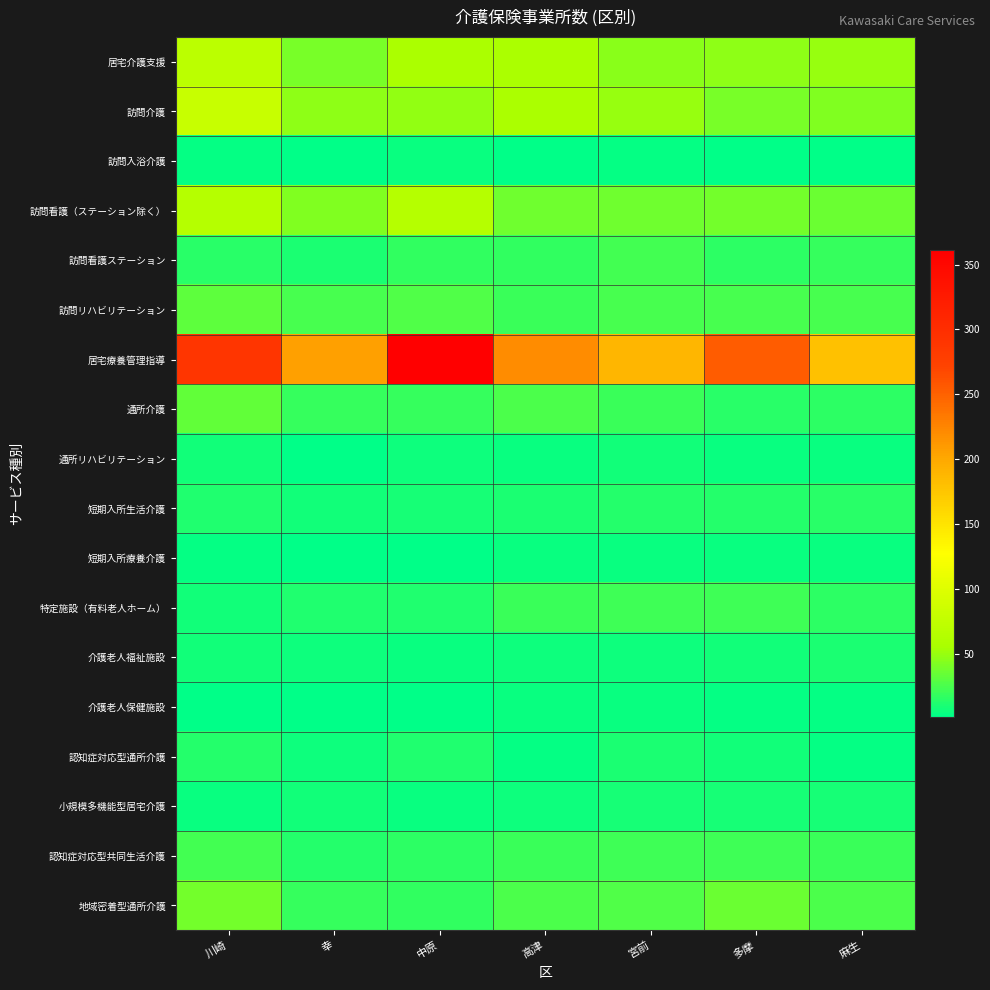

Which label corresponds to the largest value in the chart?

中原